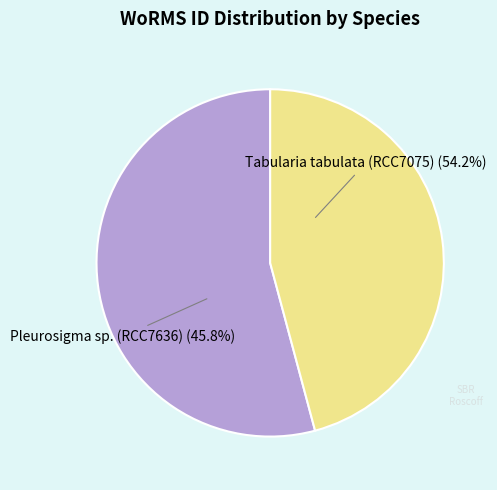

To the nearest percent, what is the average slice percentage?

50%